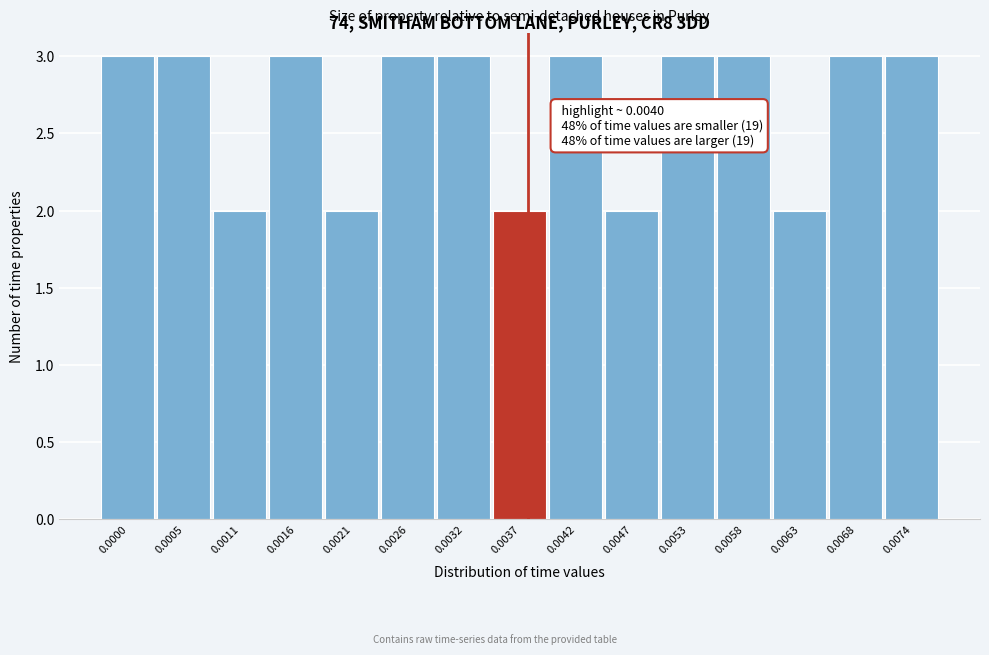

Reading left to right, what are all the values shown in this chart?

0.0000=3	0.0005=3	0.0011=2	0.0016=3	0.0021=2	0.0026=3	0.0032=3	0.0037=2	0.0042=3	0.0047=2	0.0053=3	0.0058=3	0.0063=2	0.0068=3	0.0074=3